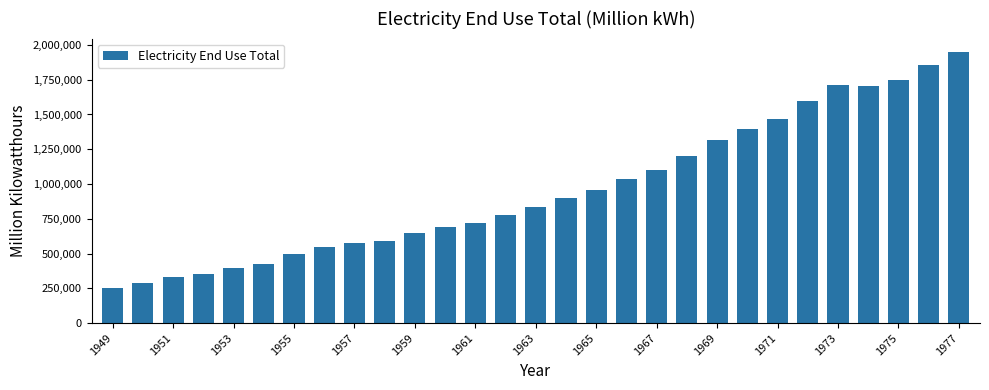

What is the value of the 13th bar from the left?

721950.2